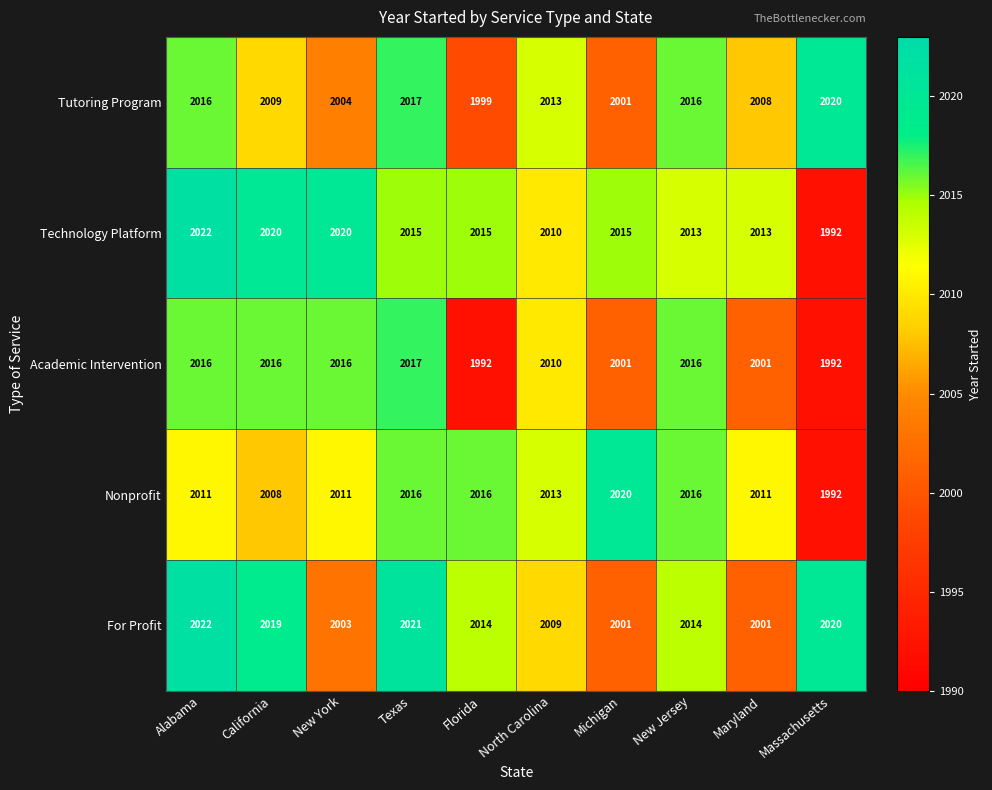

The Tutoring Program series shows 2009 at California. True or false?

True